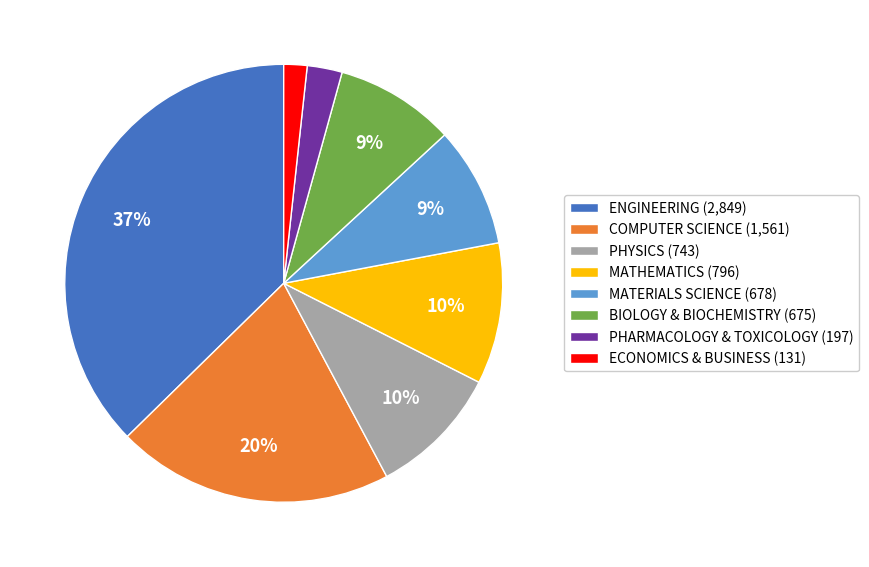

Does any single category account for the majority?

No